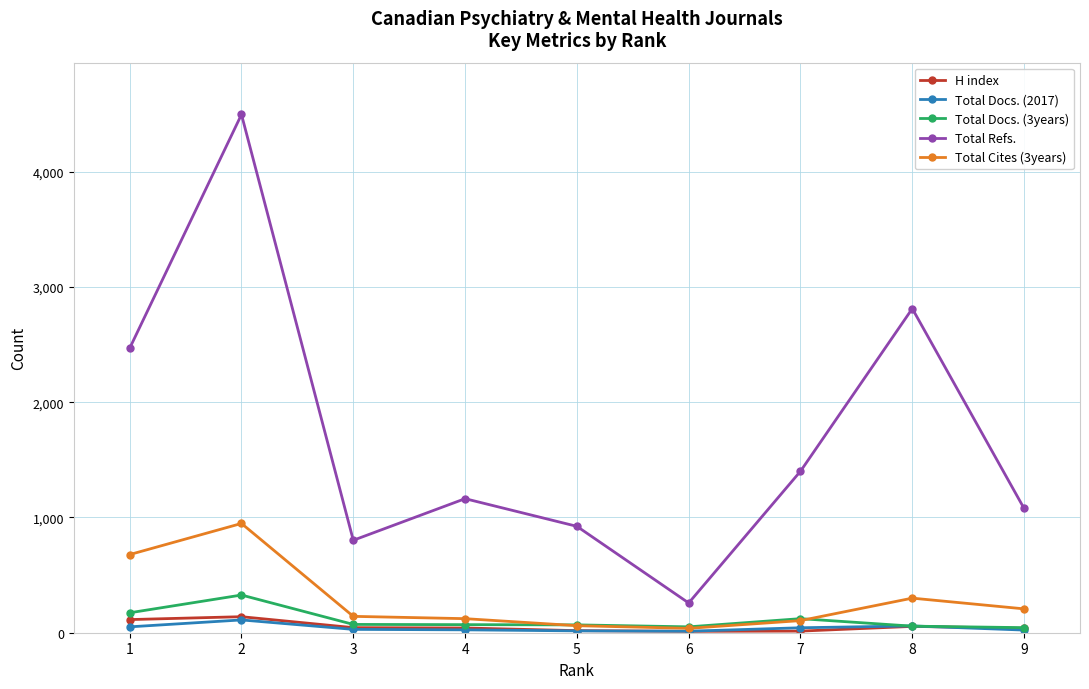

Where does the Total Refs. series first go above 1163?

1